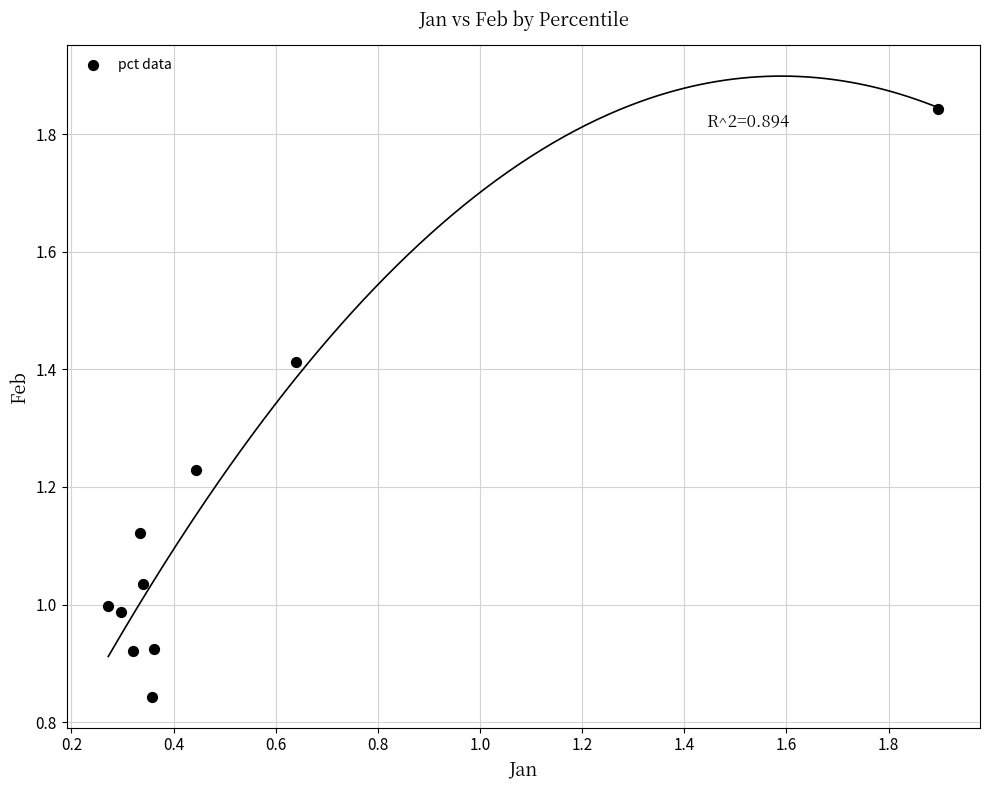

What is the range of X values (max minus min)?

1.6